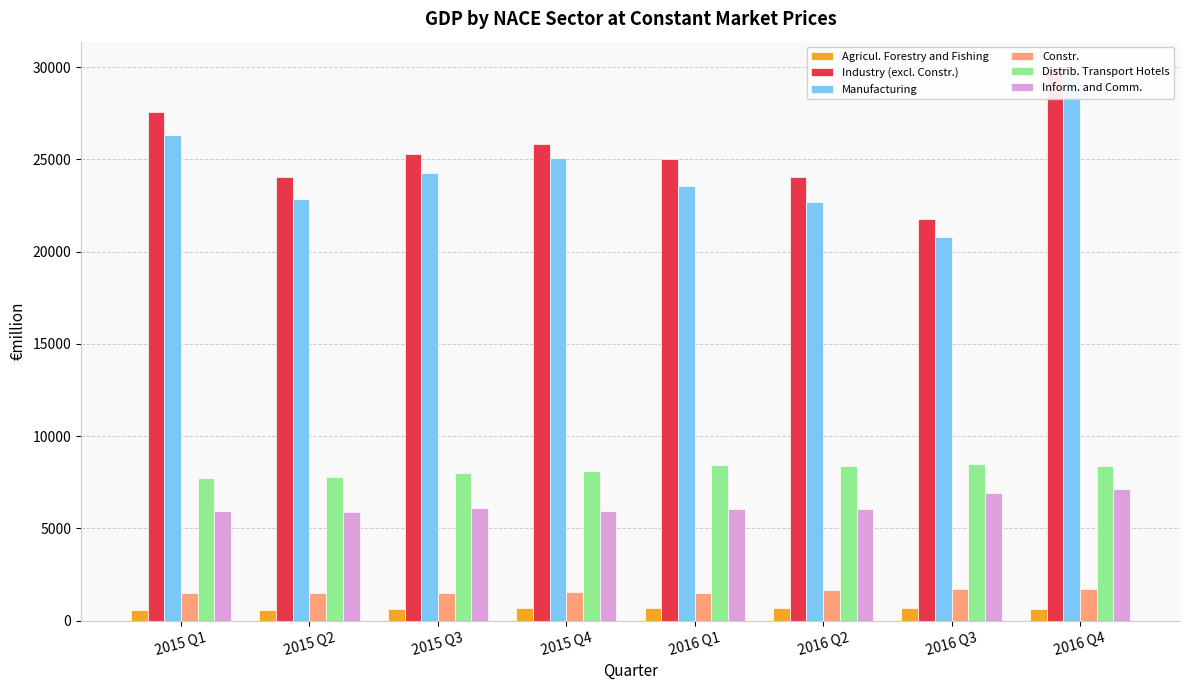

What is the highest value of the Manufacturing series?

29490.0